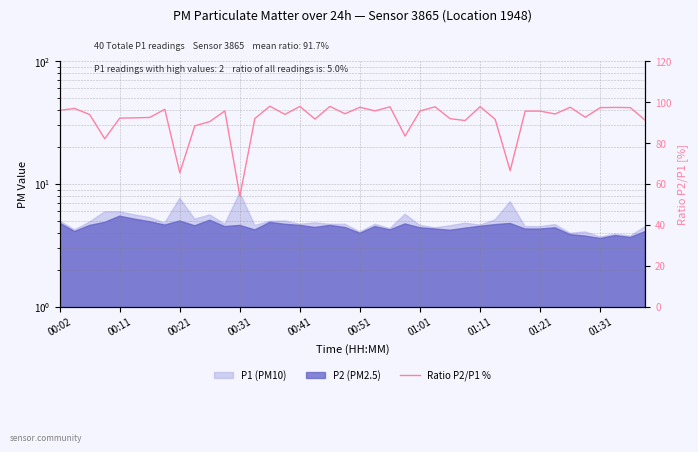

What position from the right is 33?

7